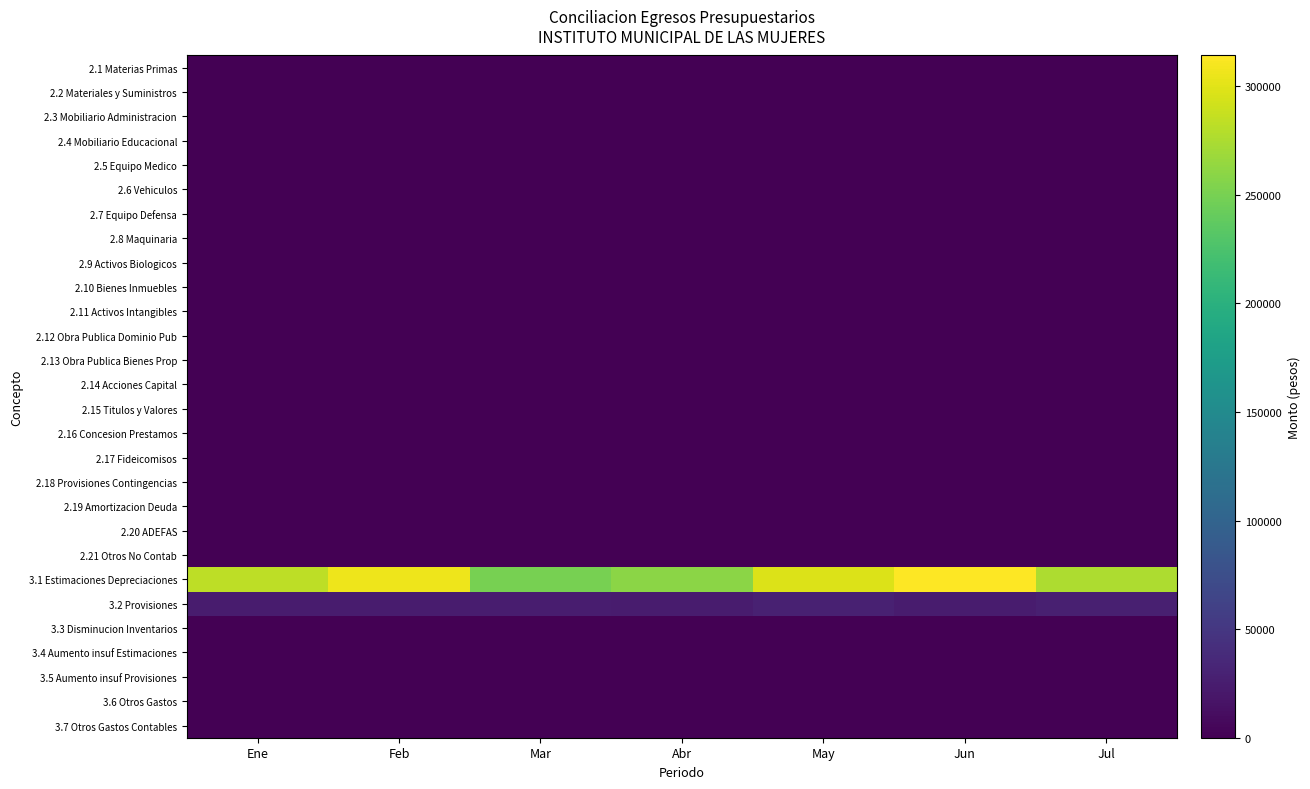

How many distinct data groups are displayed?

28